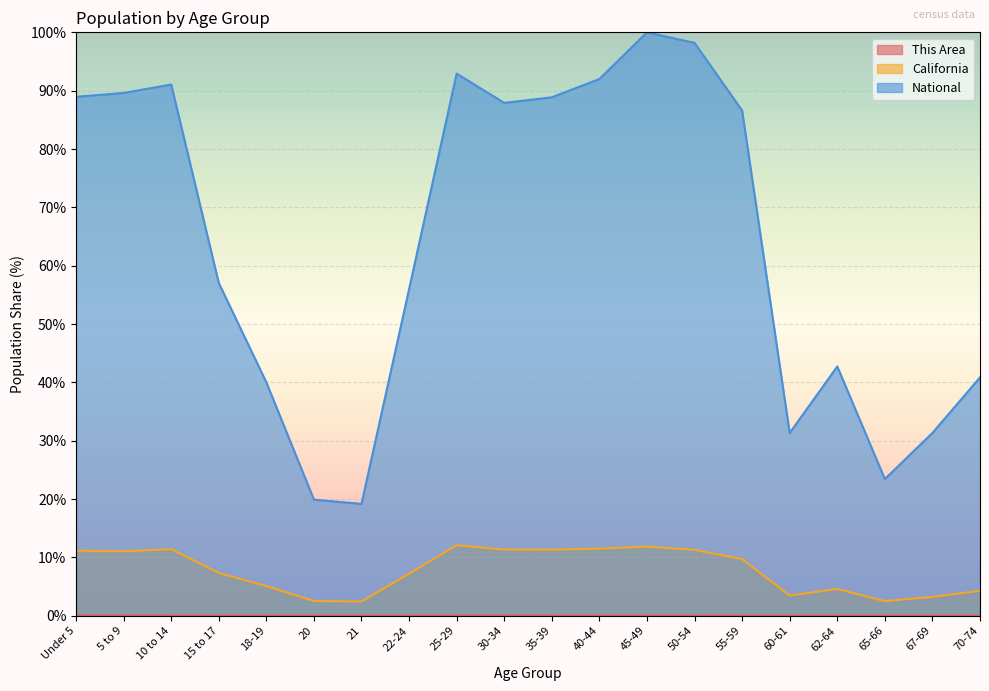

What is the difference between the maximum and minimum values in the California series?

9.6